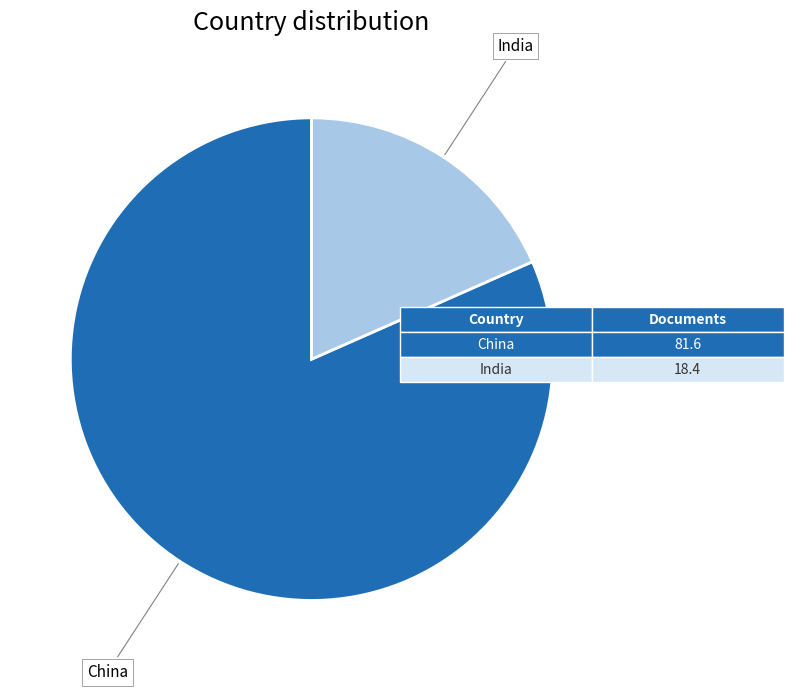

Does any single category account for the majority?

Yes